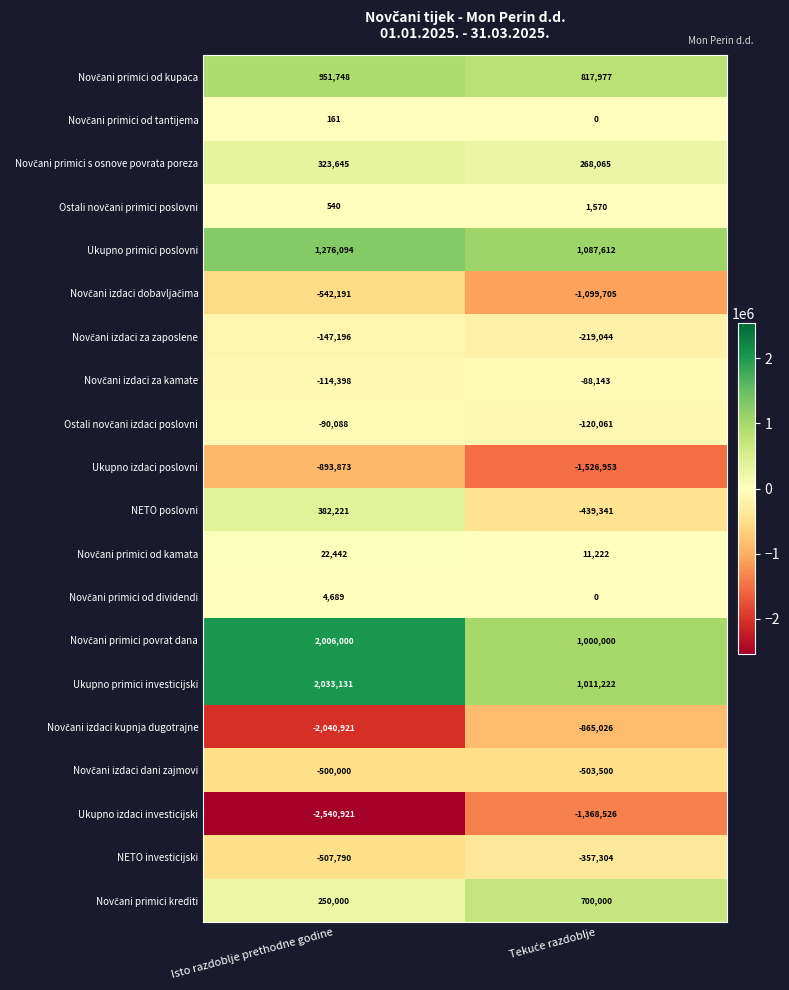

At how many categories does at least one series exceed 1214772?

1